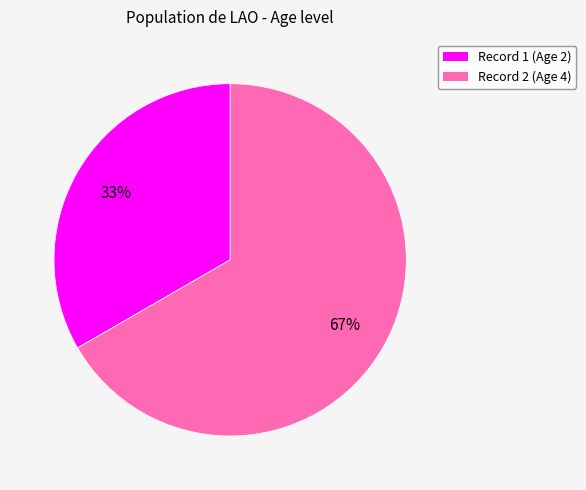

How many segments does this pie chart have?

2